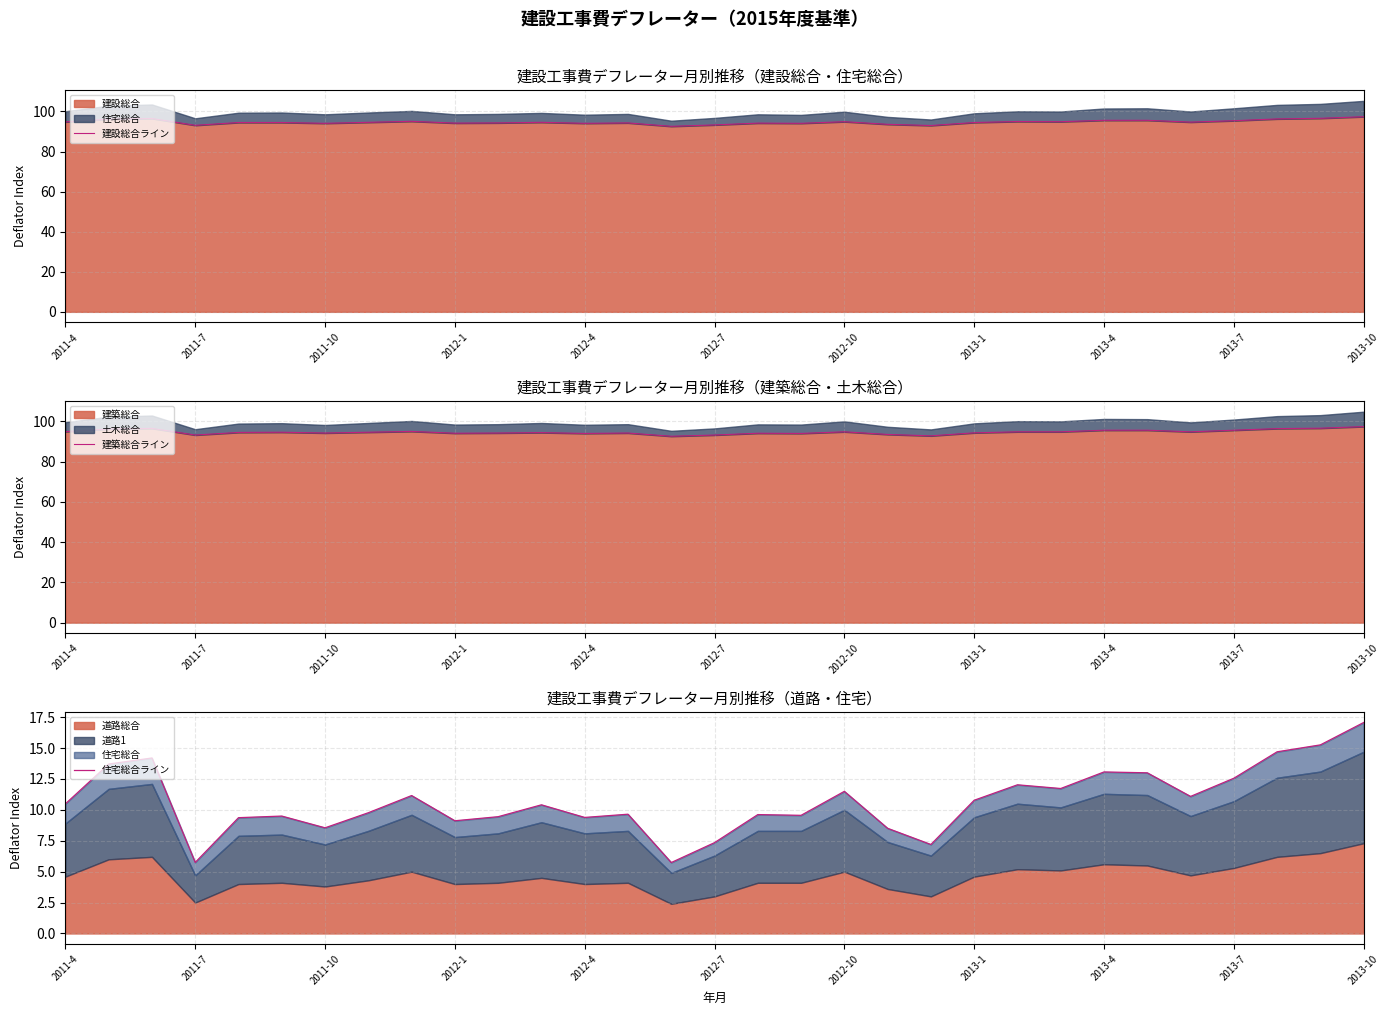

What is the difference between the maximum and minimum values in the 建築総合ライン series?

4.8